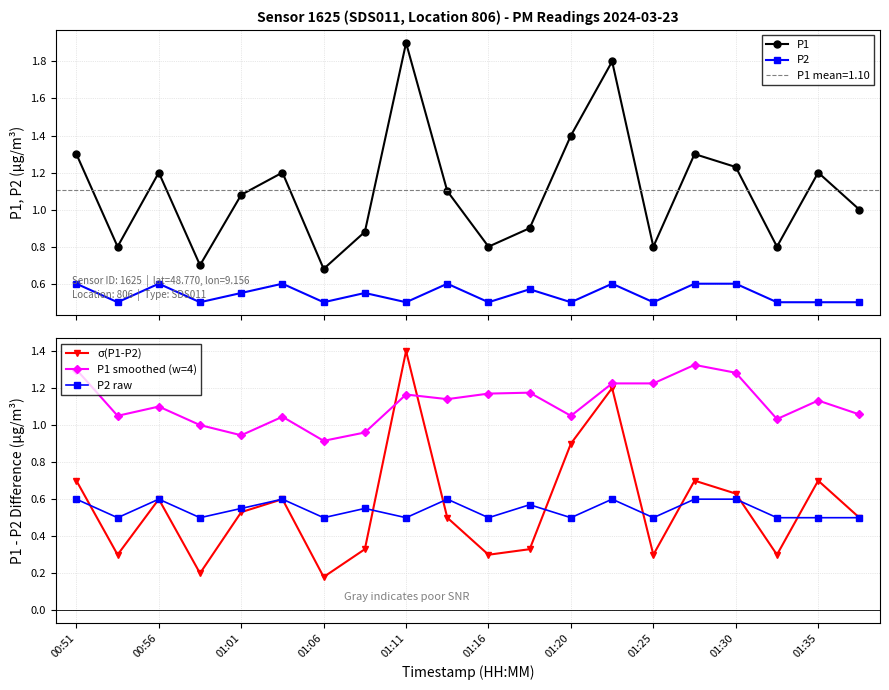

True or false: P1 smoothed (w=4) has more than 2 interior local peaks.

True